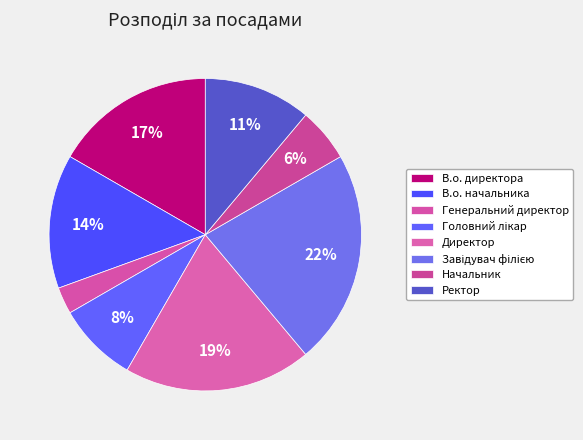

Is there a majority slice in this chart?

No